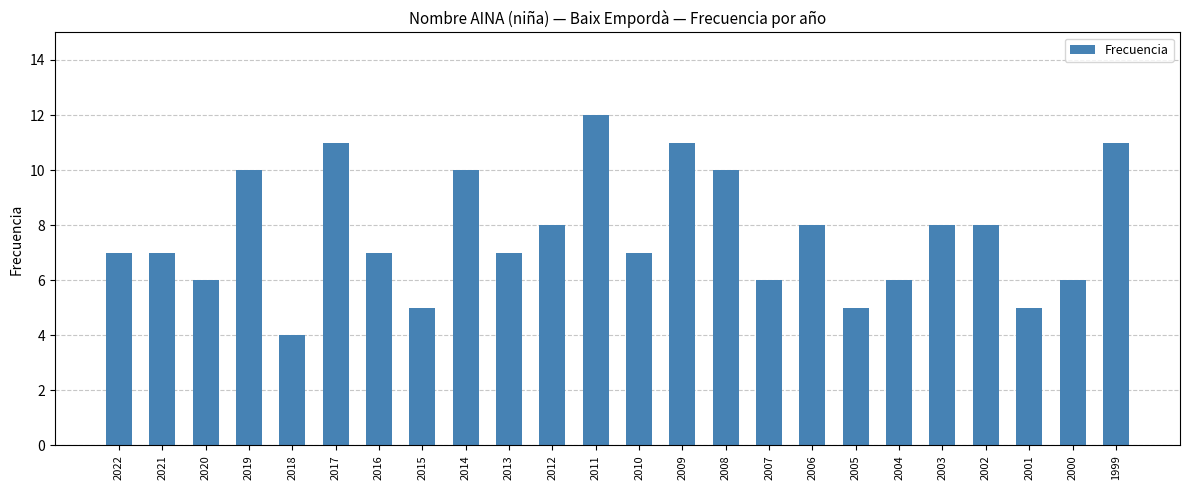

What is the sum of the values at 2005 and 2009?

16